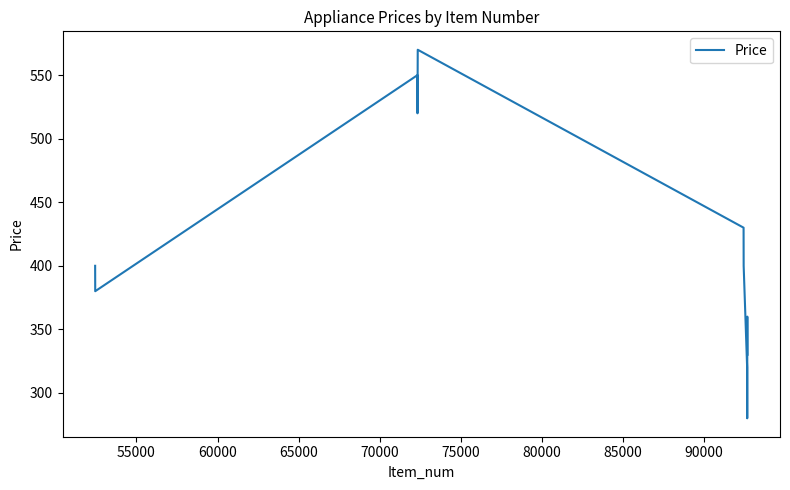

What is the greatest value displayed?

570.0